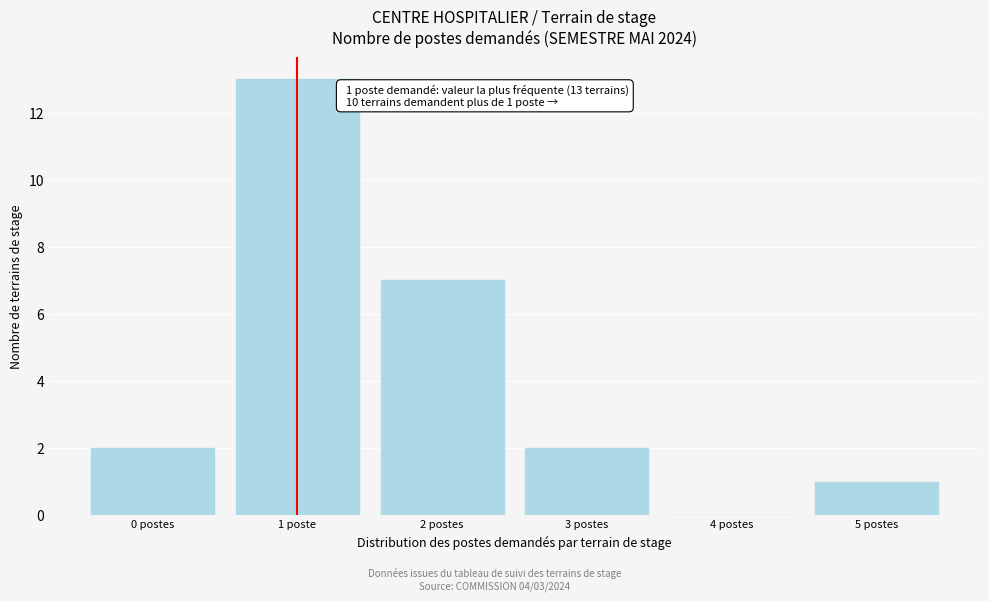

Reading right to left, what are all the values shown in this chart?

5 postes=1	4 postes=0	3 postes=2	2 postes=7	1 poste=13	0 postes=2